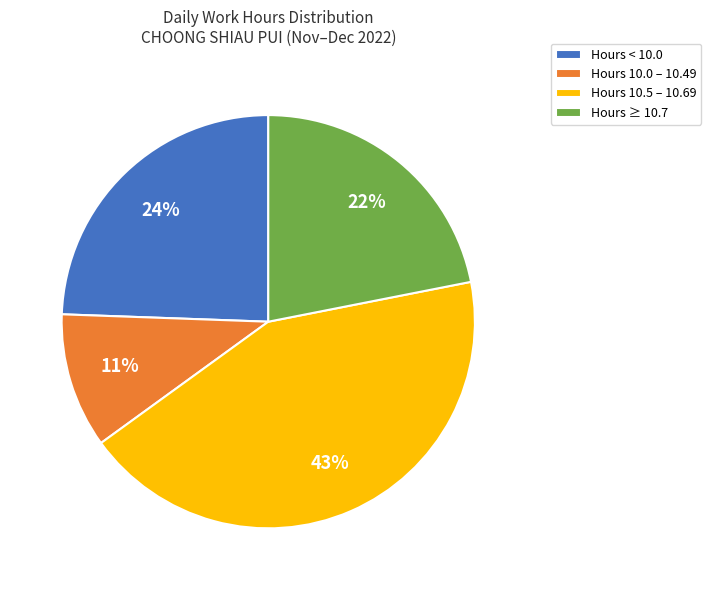

Does any single category account for the majority?

No